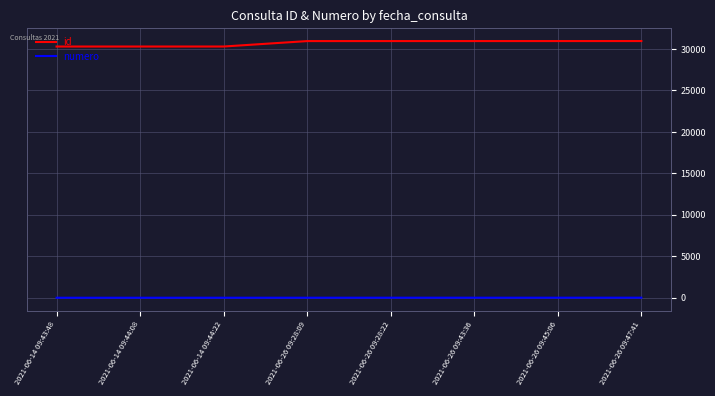

What is the difference between the maximum and minimum values in the numero series?

7